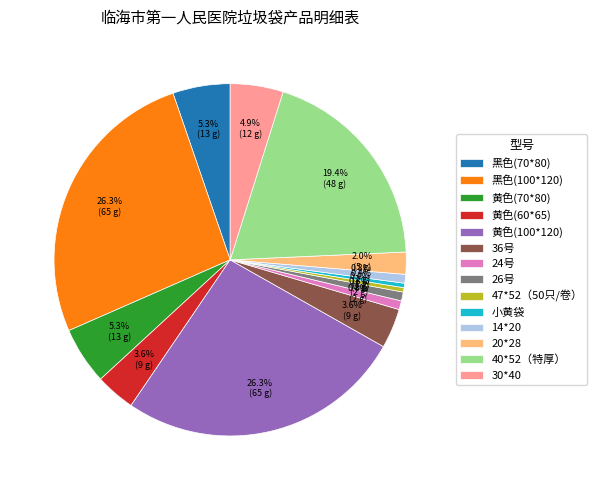

To the nearest percent, what is the combined percentage of 黄色(70*80) and 24号?

6%